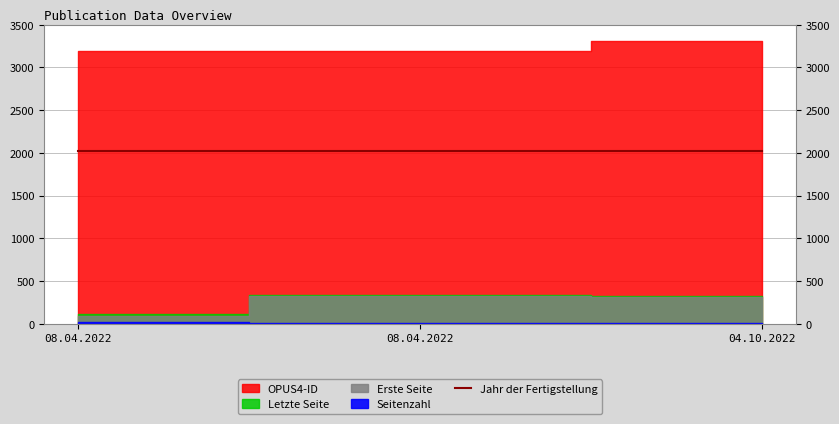

What is the greatest value displayed?

3307